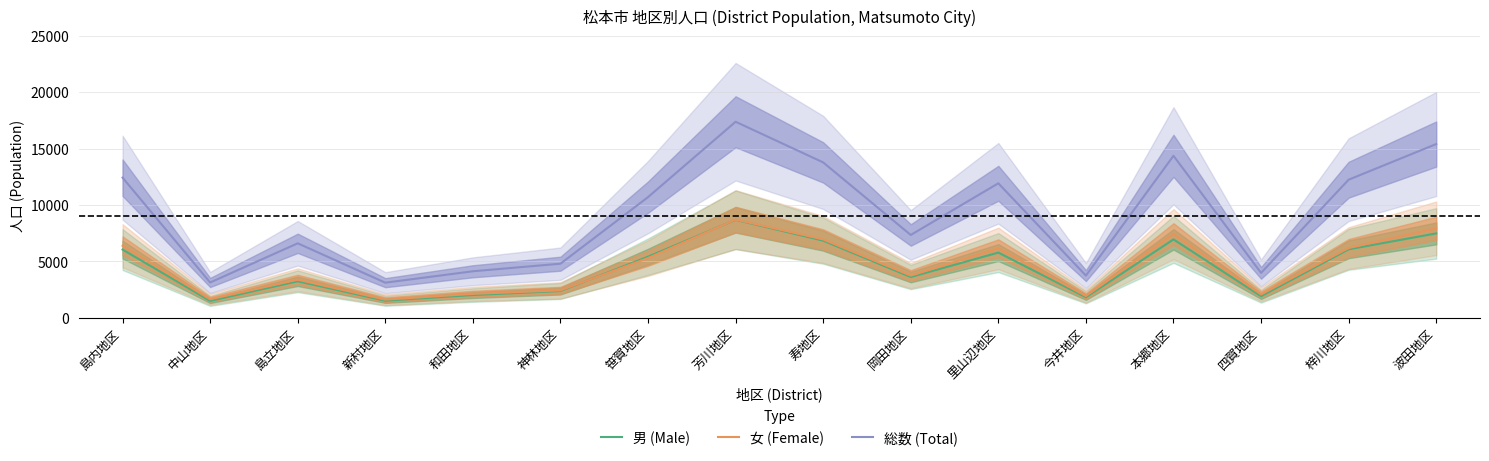

At which category does 総数 (Total) reach its first local valley?

中山地区